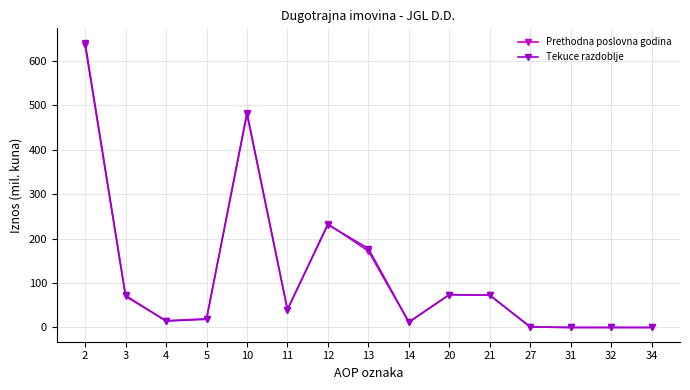

What is the sum of all Tekuce razdoblje values?

1837.8